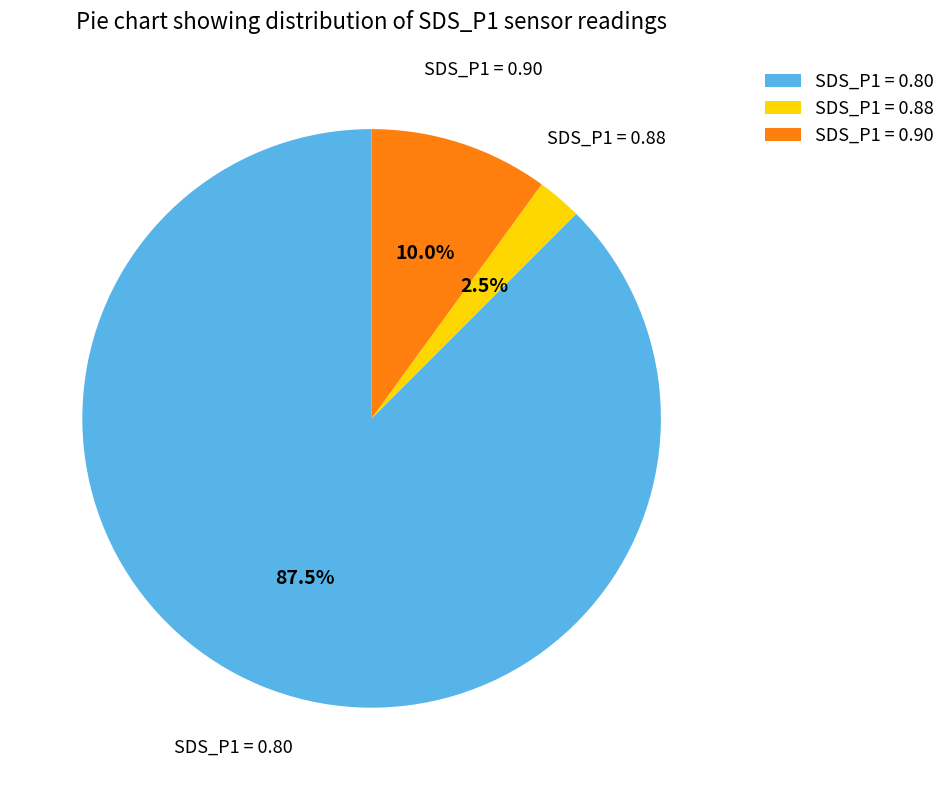

Between SDS_P1 = 0.80 and SDS_P1 = 0.88, which is larger?

SDS_P1 = 0.80